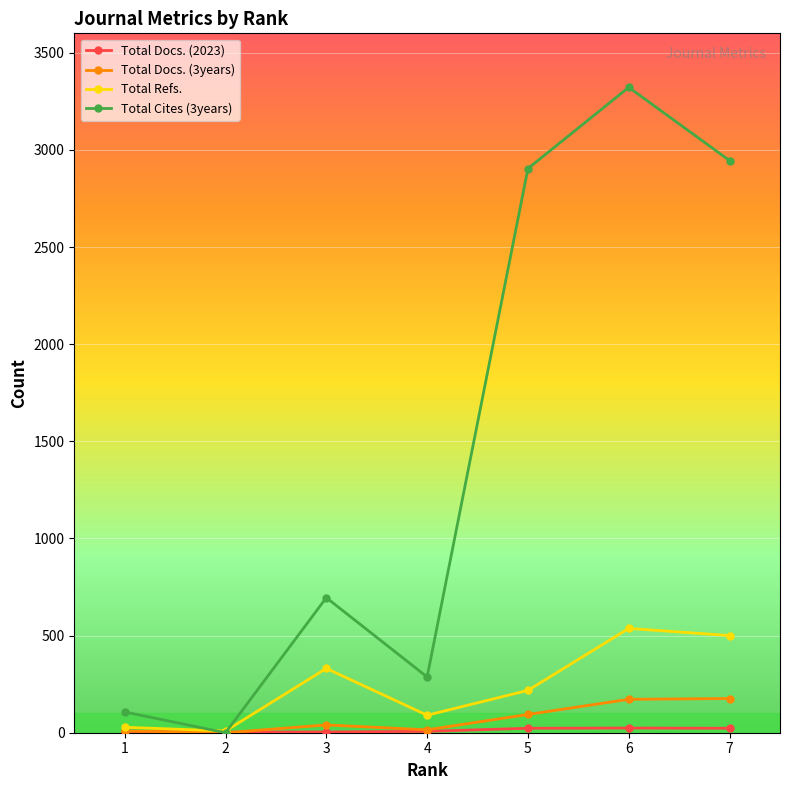

How many series are shown in this chart?

4